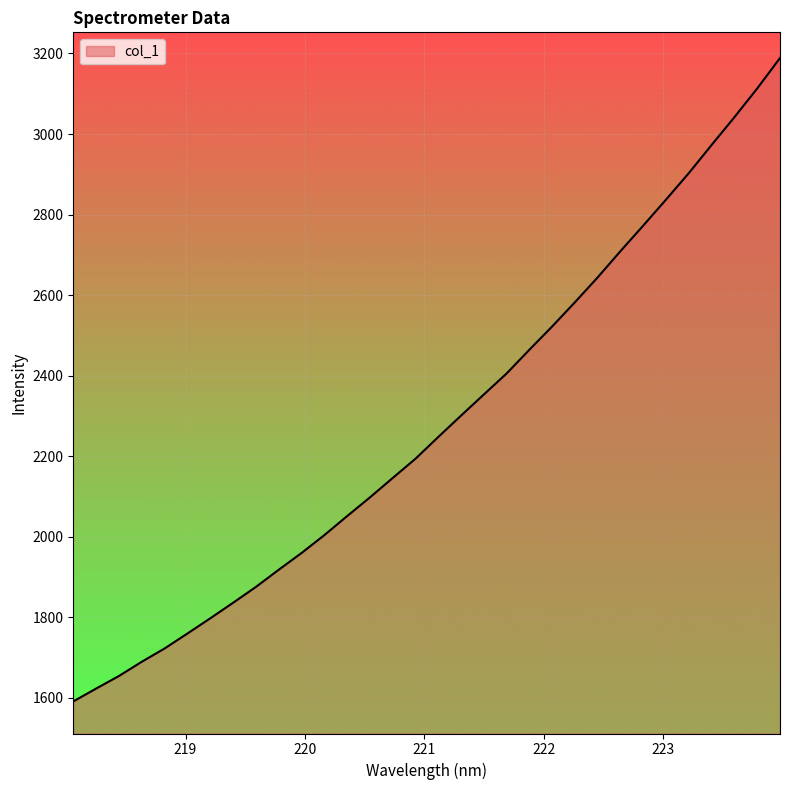

What is the difference between the maximum and minimum values?

1597.4